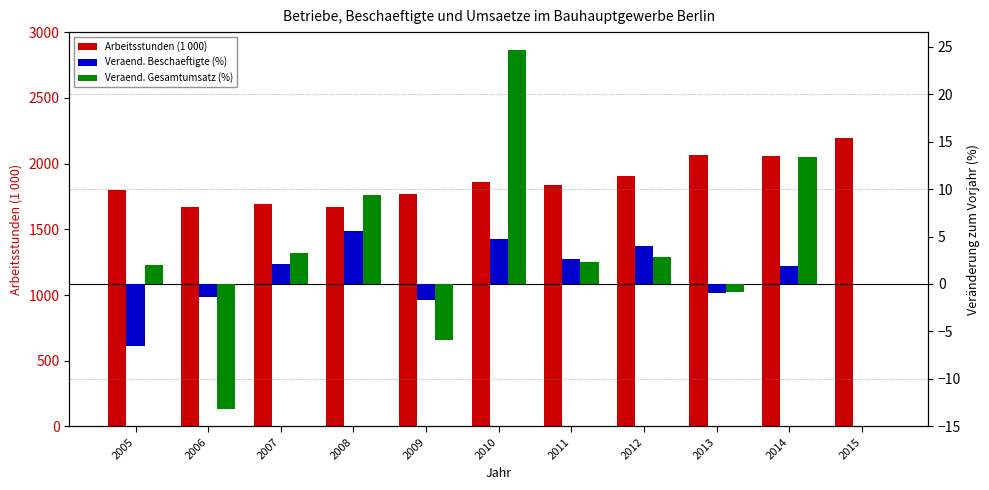

Which series changed the most between 2008 and 2011?

Arbeitsstunden (1 000)